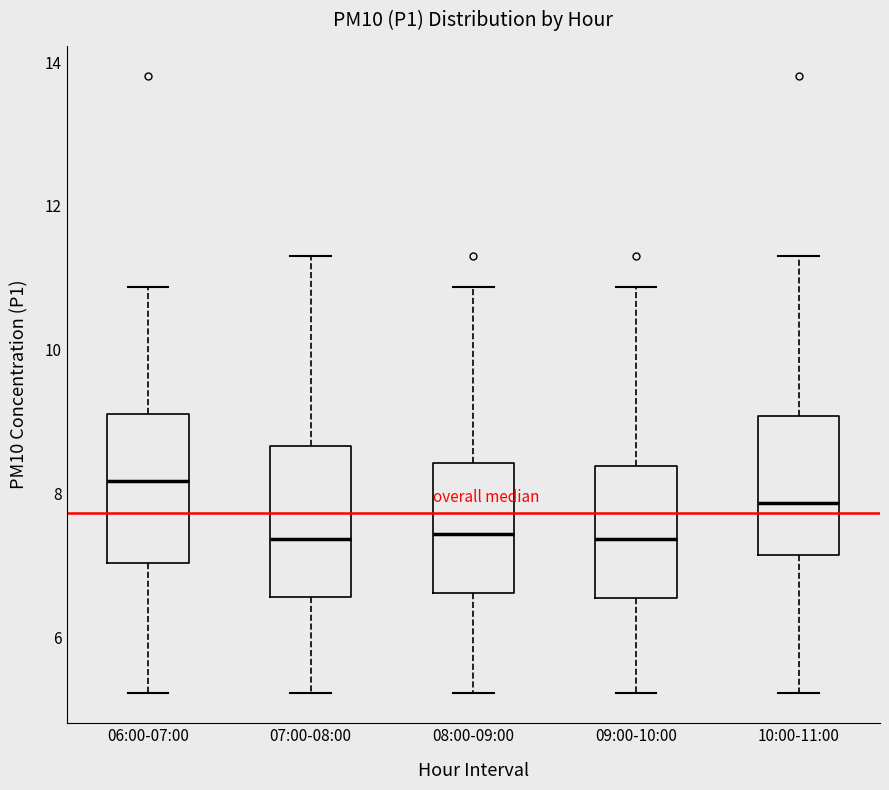

Reading left to right, read every box against the y-axis: the position of its median line, the range the box covers, and the ends of its whiskers. The values are not printed on the chart, so give them approximately, as read against the axis.

06:00-07:00: median 8.2, box 7.0 to 9.2, whiskers 5.2 to 10.8
07:00-08:00: median 7.4, box 6.6 to 8.6, whiskers 5.2 to 11.4
08:00-09:00: median 7.4, box 6.6 to 8.4, whiskers 5.2 to 10.8
09:00-10:00: median 7.4, box 6.6 to 8.4, whiskers 5.2 to 10.8
10:00-11:00: median 7.8, box 7.2 to 9.0, whiskers 5.2 to 11.4